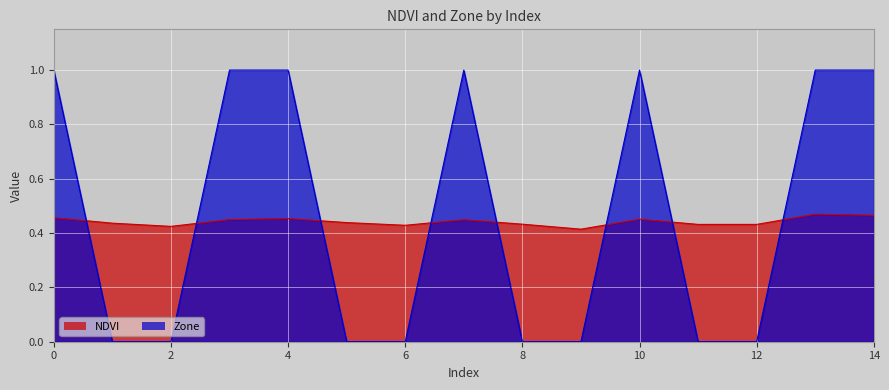

At which category is the sum across all series the highest?

13